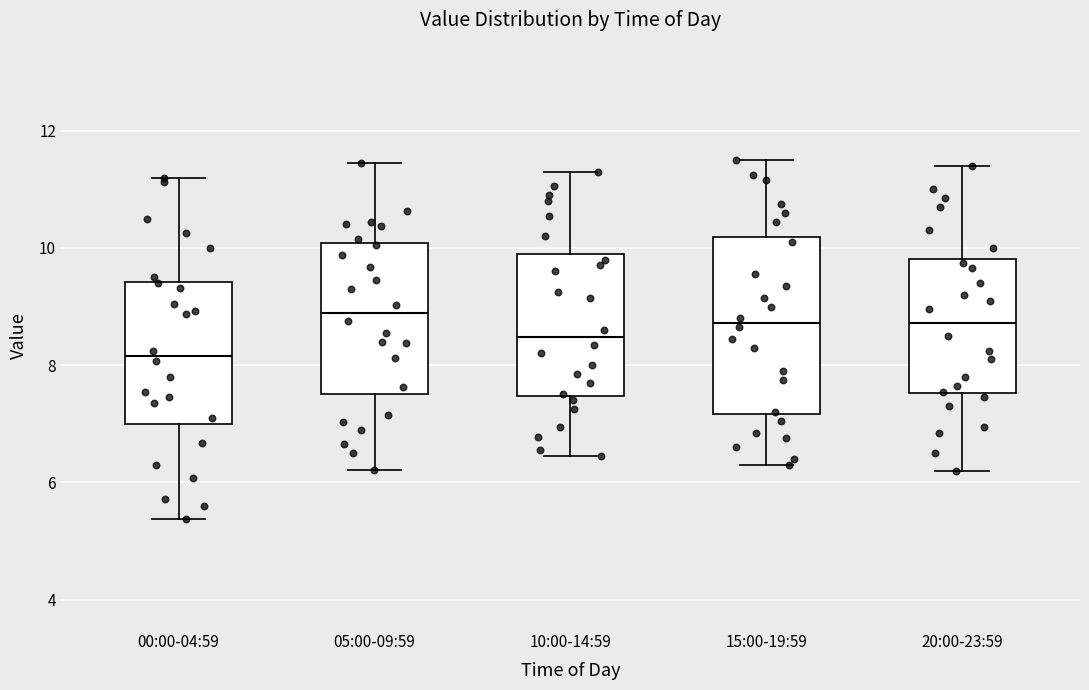

Which box's median line is the lowest?

00:00-04:59